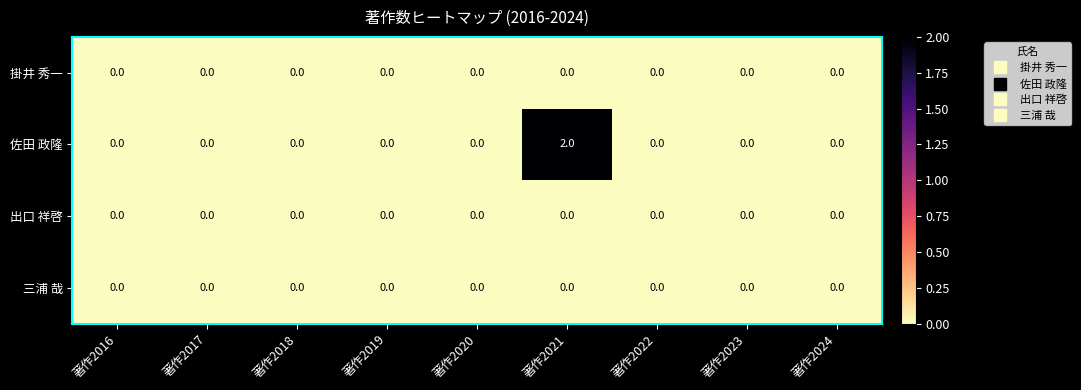

Is it true that 掛井 秀一 equals 0 at 著作2016?

True